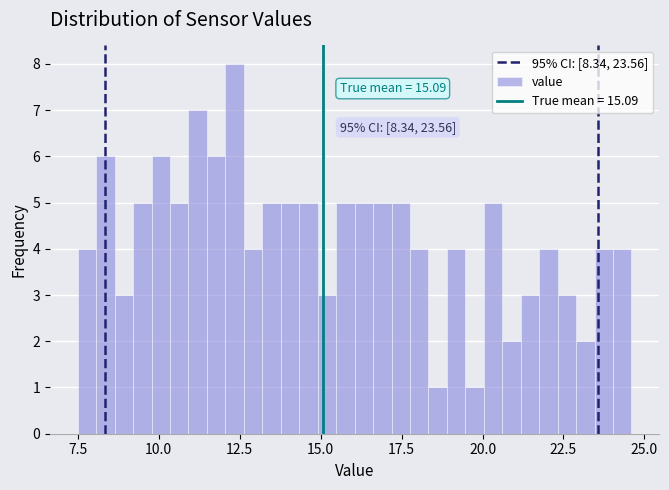

Read against the x-axis, roughly where is the centre of the tallest bar?

12.5